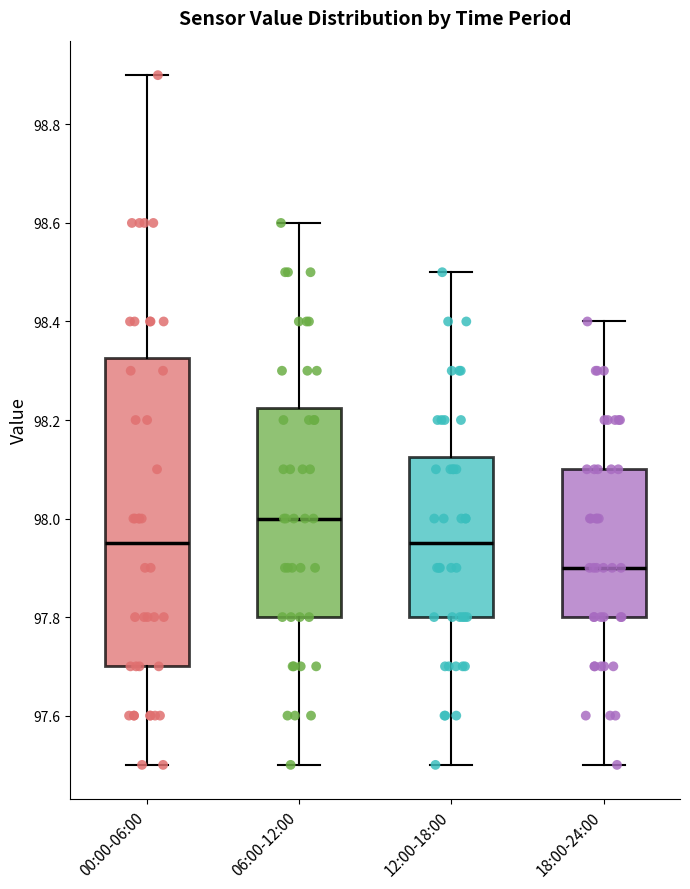

Reading left to right, transcribe this box plot: for each box, give where its median line is, the range the box spans, and where its two whiskers end, as read against the y-axis. The values are not printed on the chart, so give them approximately, as read against the axis.

00:00-06:00: median 97.96, box 97.70 to 98.32, whiskers 97.50 to 98.90
06:00-12:00: median 98.00, box 97.80 to 98.22, whiskers 97.50 to 98.60
12:00-18:00: median 97.96, box 97.80 to 98.12, whiskers 97.50 to 98.50
18:00-24:00: median 97.90, box 97.80 to 98.10, whiskers 97.50 to 98.40